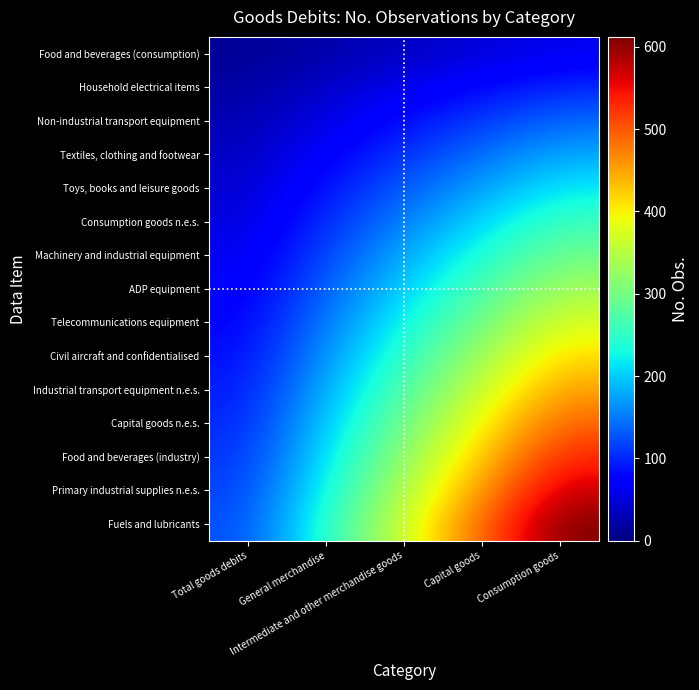

At which category is the sum across all series the highest?

Consumption goods